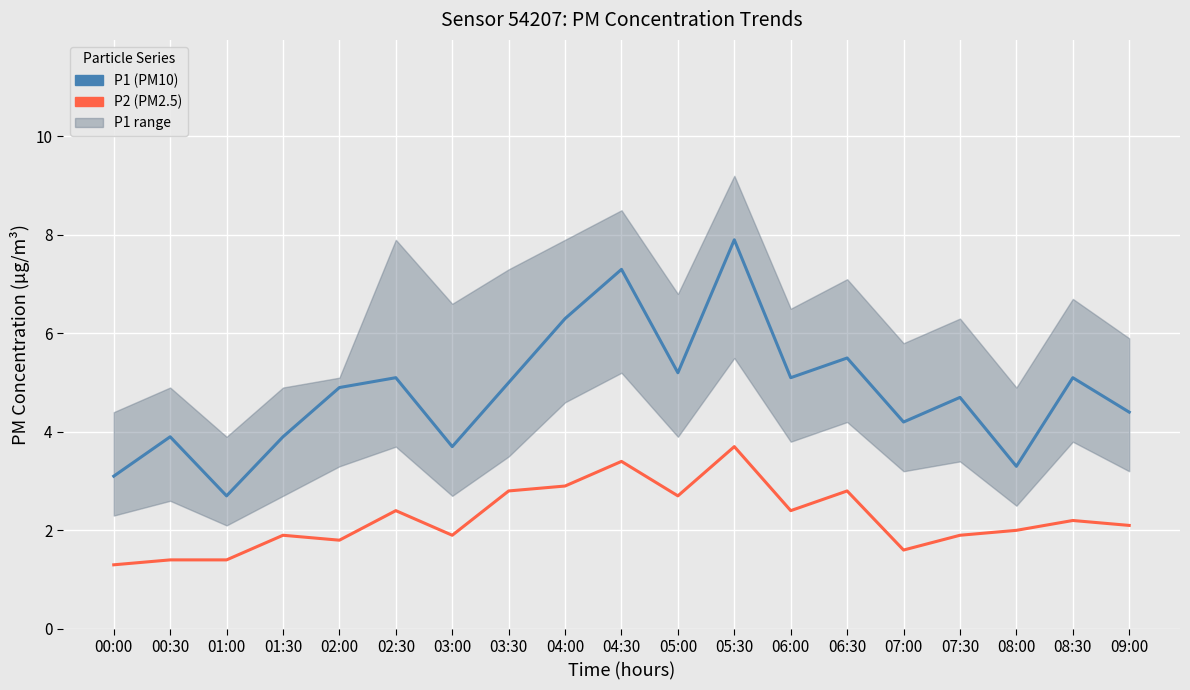

What is the label of the 7th point from the right?

06:00